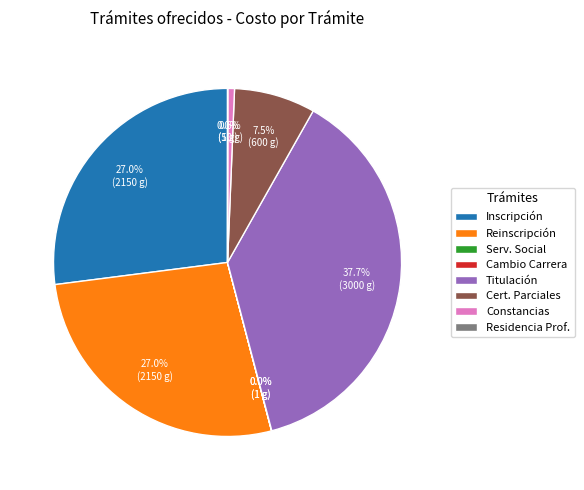

What percentage is NOT represented by Cert. Parciales?

92.5%